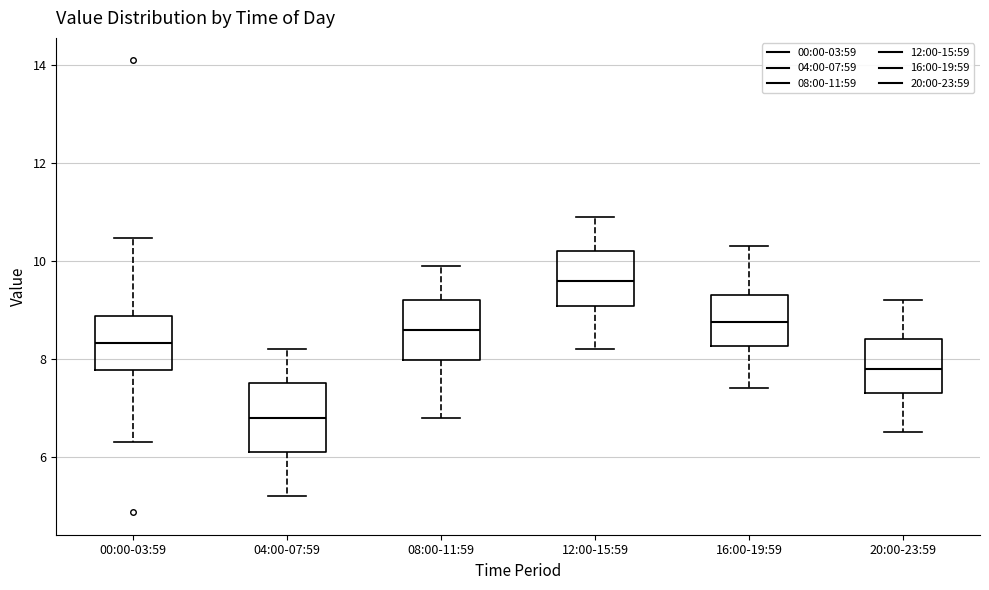

Reading left to right, transcribe this box plot: for each box, give where its median line is, the range the box spans, and where its two whiskers end, as read against the y-axis. The values are not printed on the chart, so give them approximately, as read against the axis.

00:00-03:59: median 8.4, box 7.8 to 8.8, whiskers 6.4 to 10.4
04:00-07:59: median 6.8, box 6.2 to 7.6, whiskers 5.2 to 8.2
08:00-11:59: median 8.6, box 8.0 to 9.2, whiskers 6.8 to 10.0
12:00-15:59: median 9.6, box 9.0 to 10.2, whiskers 8.2 to 11.0
16:00-19:59: median 8.8, box 8.2 to 9.4, whiskers 7.4 to 10.4
20:00-23:59: median 7.8, box 7.4 to 8.4, whiskers 6.6 to 9.2